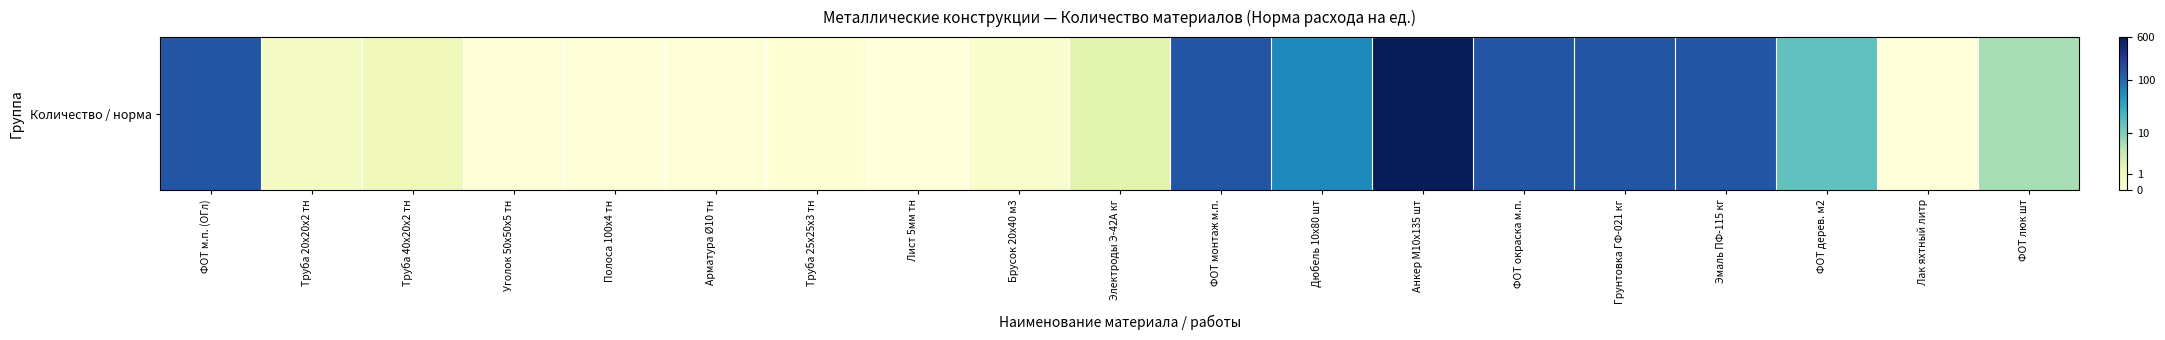

At which category does the chart reach its minimum across all series?

Лак яхтный литр